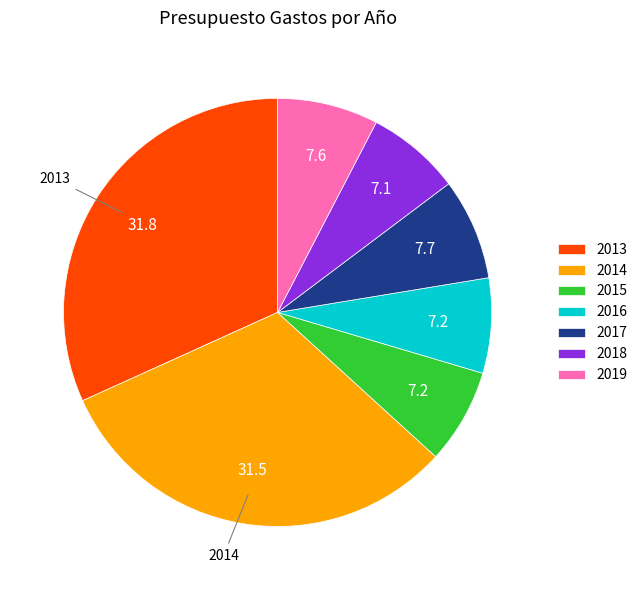

Is the sum of 2019 and 2013 greater than half?

No